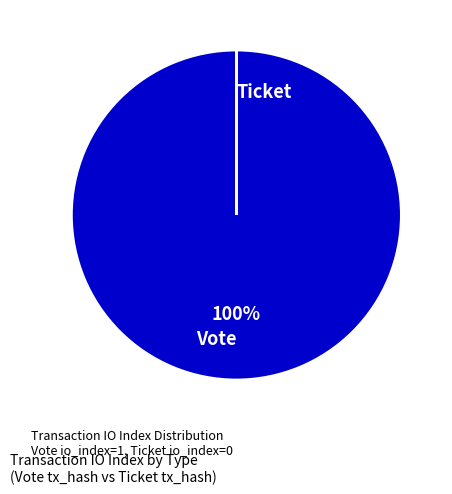

To the nearest percent, what percentage of the pie is Vote?

100%